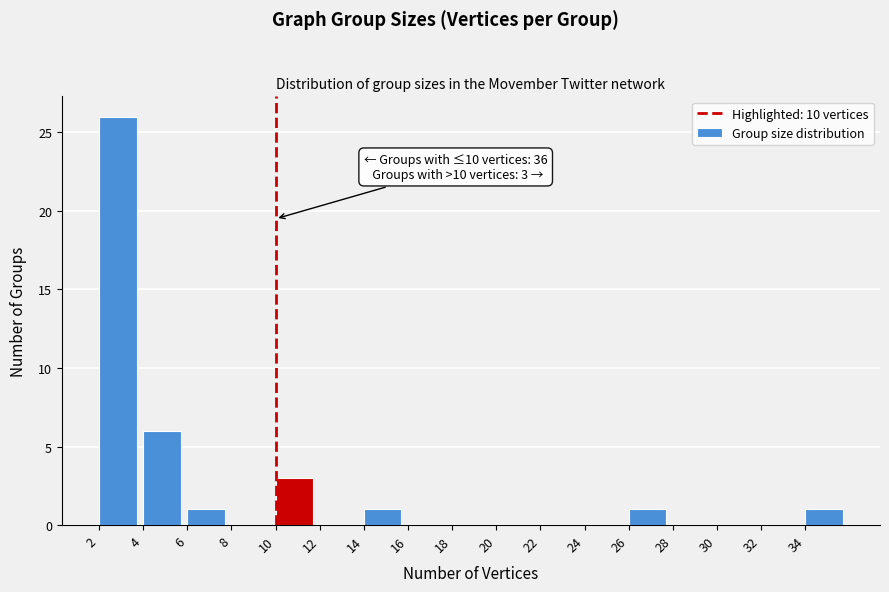

Over which range of the x-axis is the bar tallest?

2 to 4